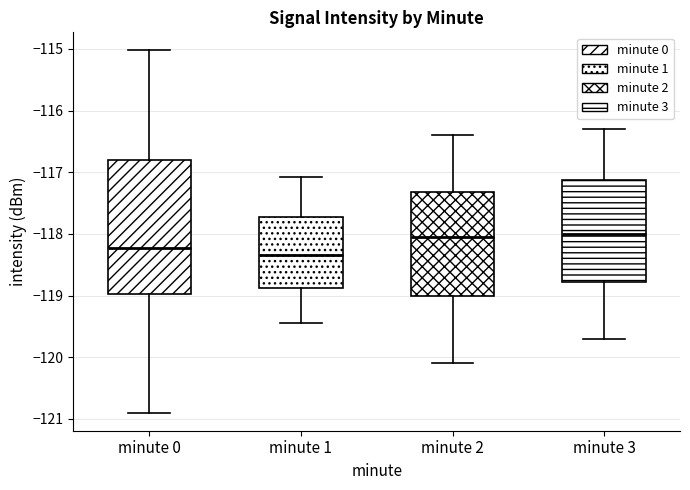

Which box is the tallest, from its lower edge to its upper edge?

minute 0